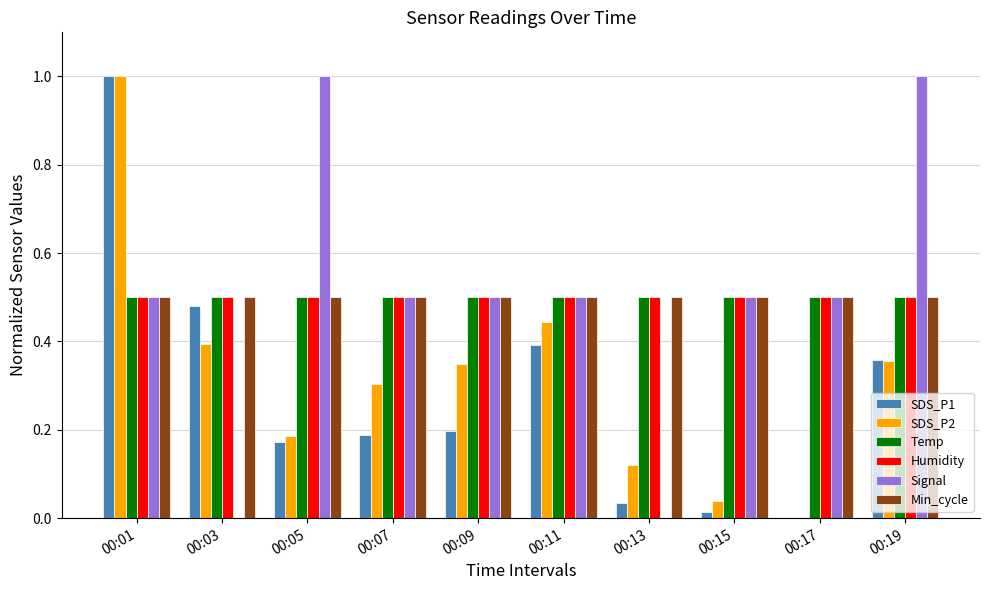

Are the bars horizontal?

No